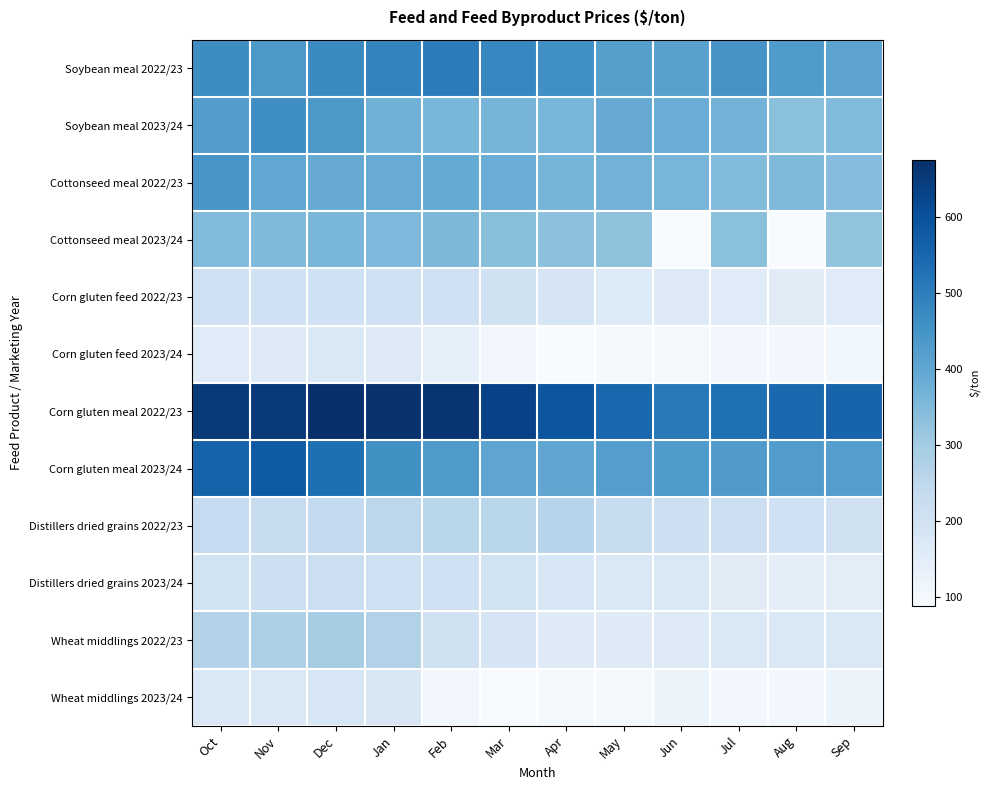

Reading left to right, list all the values displayed in this chart.

Soybean meal 2022/23: Oct=464.0	Nov=436.8	Dec=468.6	Jan=486.0	Feb=501.4	Mar=479.5	Apr=457.2	May=419.6	Jun=415.9	Jul=445.8	Aug=430.7	Sep=407.9
Soybean meal 2023/24: Oct=424.4	Nov=460.9	Dec=438.3	Jan=375.9	Feb=361.0	Mar=363.3	Apr=362.8	May=390.0	Jun=384.1	Jul=368.9	Aug=333.6	Sep=348.8
Cottonseed meal 2022/23: Oct=445.5	Nov=398.1	Dec=390.0	Jan=387.5	Feb=392.5	Mar=384.2	Apr=364.4	May=369.0	Jun=362.5	Jul=346.9	Aug=350.0	Sep=341.7
Cottonseed meal 2023/24: Oct=349.0	Nov=351.7	Dec=360.0	Jan=352.5	Feb=355.0	Mar=337.5	Apr=332.5	May=330.0	Jun=0.0	Jul=335.0	Aug=0.0	Sep=323.8
Corn gluten feed 2022/23: Oct=208.9	Nov=205.9	Dec=206.2	Jan=211.1	Feb=209.2	Mar=203.7	Apr=186.3	May=167.1	Jun=162.0	Jul=158.0	Aug=154.2	Sep=157.8
Corn gluten feed 2023/24: Oct=159.3	Nov=165.3	Dec=171.5	Jan=164.5	Feb=143.5	Mar=107.9	Apr=88.7	May=98.5	Jun=99.0	Jul=106.7	Aug=104.6	Sep=110.0
Corn gluten meal 2022/23: Oct=653.1	Nov=653.0	Dec=674.5	Jan=665.9	Feb=663.8	Mar=631.2	Apr=589.0	May=548.8	Jun=508.9	Jul=529.9	Aug=546.4	Sep=556.6
Corn gluten meal 2023/24: Oct=558.2	Nov=576.7	Dec=531.2	Jan=456.4	Feb=432.4	Mar=403.5	Apr=402.2	May=420.6	Jun=431.2	Jul=429.2	Aug=425.8	Sep=422.4
Distillers dried grains 2022/23: Oct=235.1	Nov=231.9	Dec=239.3	Jan=251.6	Feb=259.2	Mar=260.2	Apr=260.8	May=228.8	Jun=212.9	Jul=215.3	Aug=207.7	Sep=205.1
Distillers dried grains 2023/24: Oct=198.2	Nov=213.3	Dec=215.1	Jan=210.3	Feb=208.5	Mar=198.9	Apr=178.8	May=174.4	Jun=171.6	Jul=154.2	Aug=146.7	Sep=149.3
Wheat middlings 2022/23: Oct=267.5	Nov=278.8	Dec=292.5	Jan=270.4	Feb=204.0	Mar=185.8	Apr=161.2	May=161.7	Jun=165.0	Jul=171.4	Aug=172.7	Sep=174.4
Wheat middlings 2023/24: Oct=171.7	Nov=173.9	Dec=180.6	Jan=176.8	Feb=108.0	Mar=92.8	Apr=101.0	May=99.0	Jun=124.2	Jul=106.1	Aug=106.8	Sep=119.2